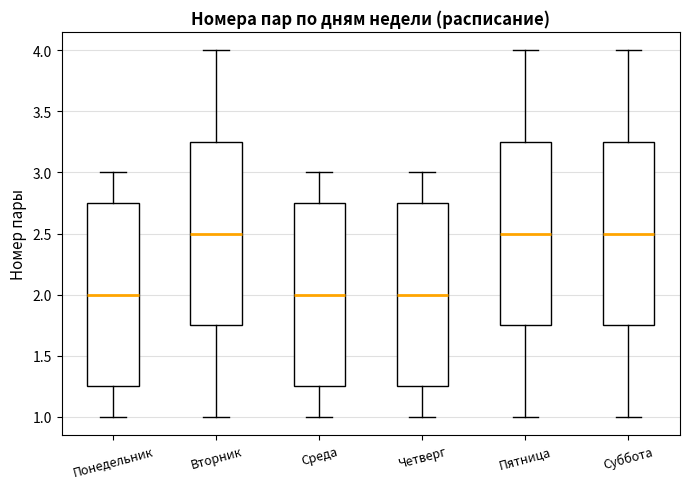

Reading left to right, transcribe this box plot: for each box, give where its median line is, the range the box spans, and where its two whiskers end, as read against the y-axis. The values are not printed on the chart, so give them approximately, as read against the axis.

Понедельник: median 2.00, box 1.25 to 2.75, whiskers 1.00 to 3.00
Вторник: median 2.50, box 1.75 to 3.25, whiskers 1.00 to 4.00
Среда: median 2.00, box 1.25 to 2.75, whiskers 1.00 to 3.00
Четверг: median 2.00, box 1.25 to 2.75, whiskers 1.00 to 3.00
Пятница: median 2.50, box 1.75 to 3.25, whiskers 1.00 to 4.00
Суббота: median 2.50, box 1.75 to 3.25, whiskers 1.00 to 4.00